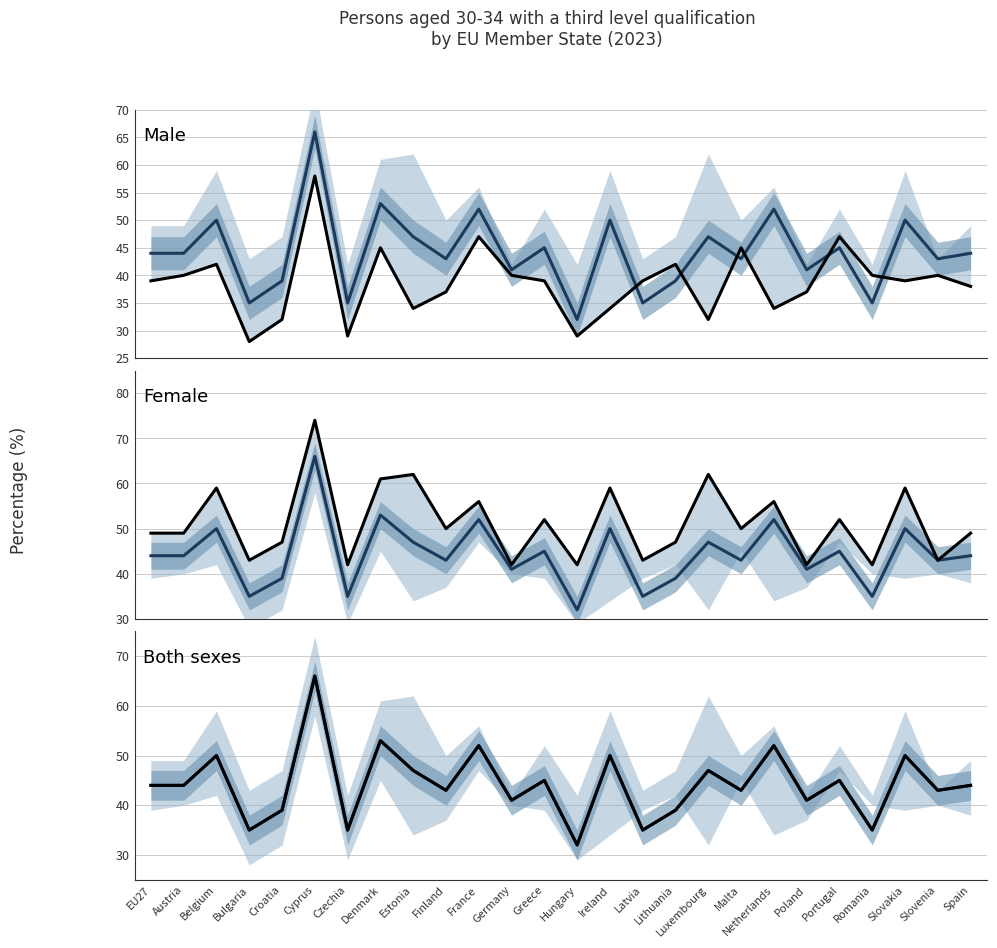

Rank the categories by Female value from highest to lowest.

Cyprus, Estonia, Luxembourg, Denmark, Belgium, Ireland, Slovakia, France, Netherlands, Greece, Portugal, Finland, Malta, EU27, Austria, Spain, Croatia, Lithuania, Bulgaria, Latvia, Slovenia, Czechia, Germany, Hungary, Poland, Romania